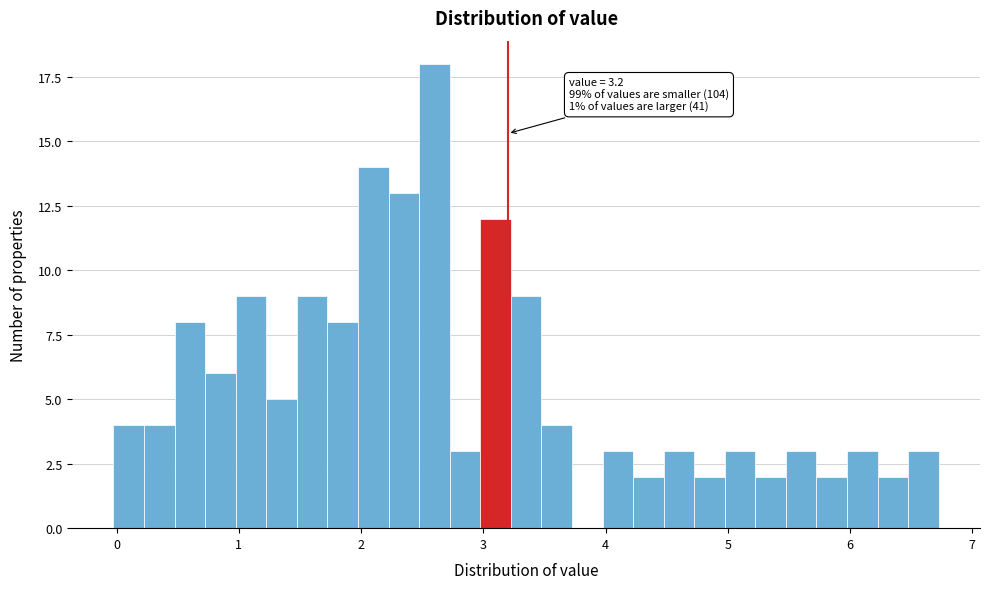

Read against the x-axis, roughly where is the centre of the tallest bar?

2.6